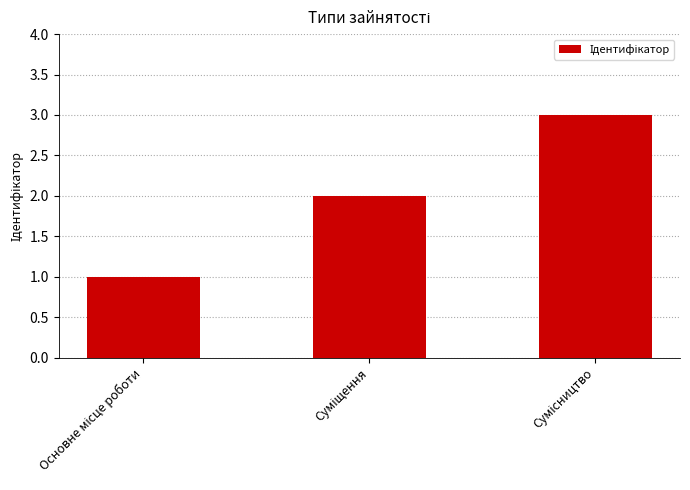

Does the chart contain any negative values?

No